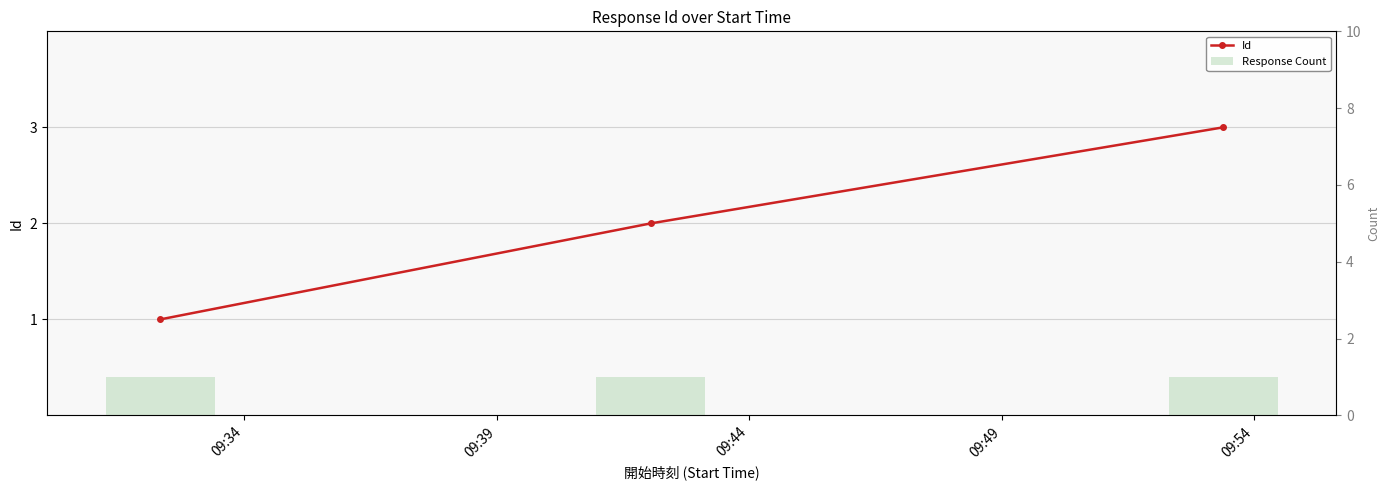

How many values in the Id series exceed 2?

1